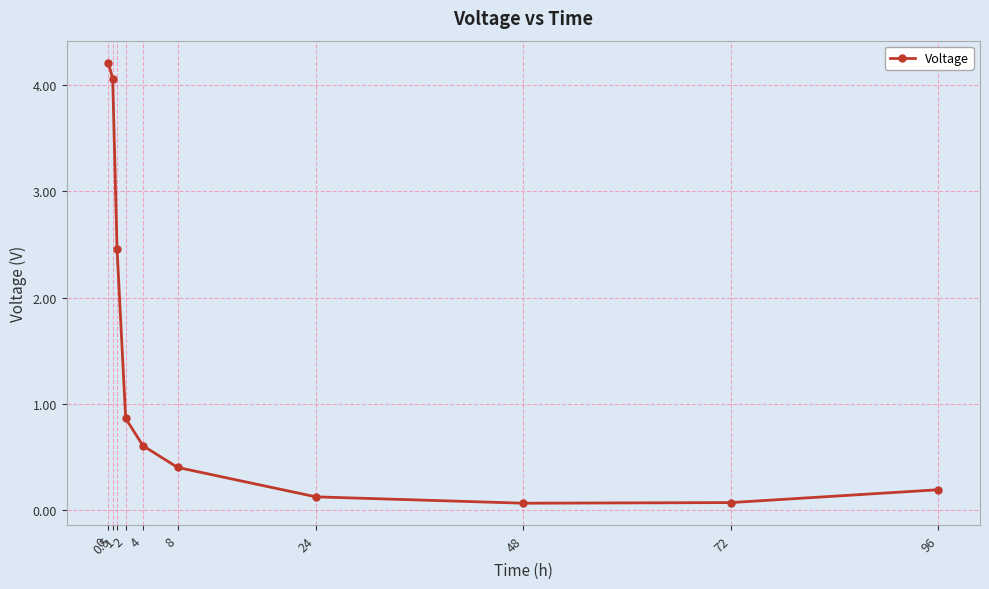

What is the maximum value shown in the chart?

4.2